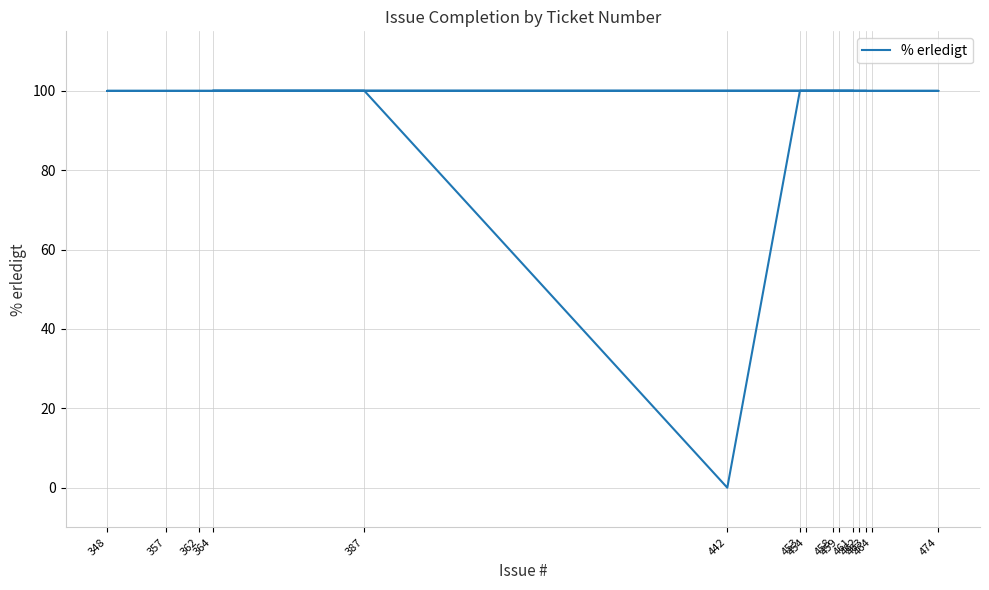

Is it true that the value at 458 is 100?

True